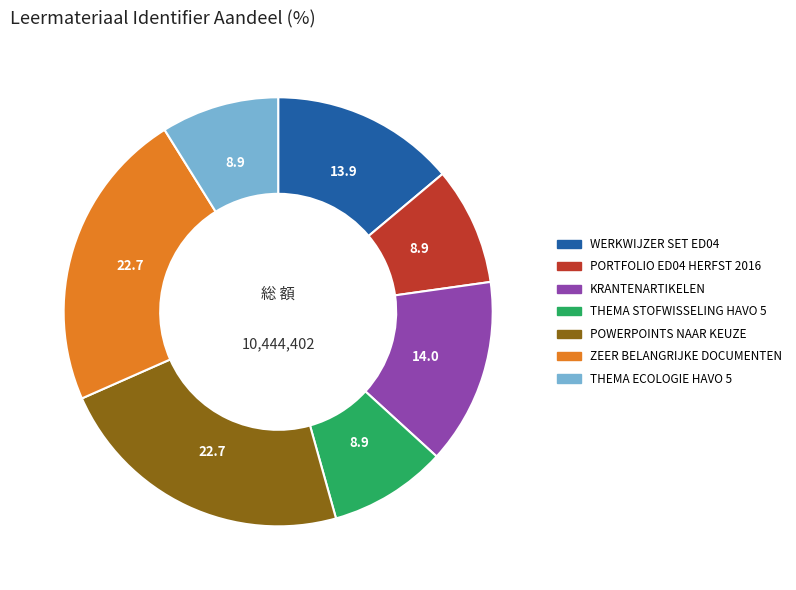

The THEMA ECOLOGIE HAVO 5 slice represents 9% of the pie. True or false?

True